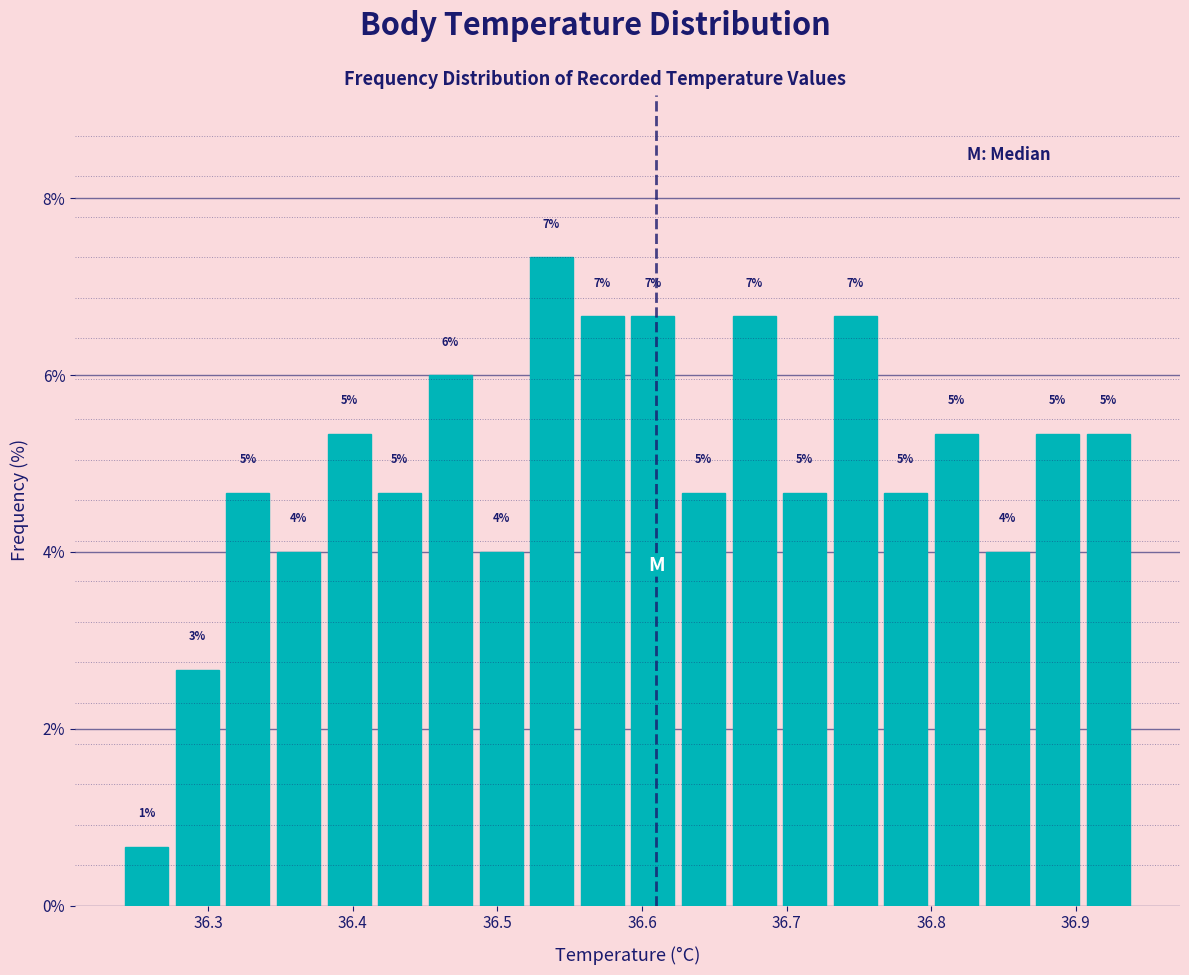

Around what value on the x-axis is the tallest bar? Give the approximate position of its centre, as read against the axis.

36.54